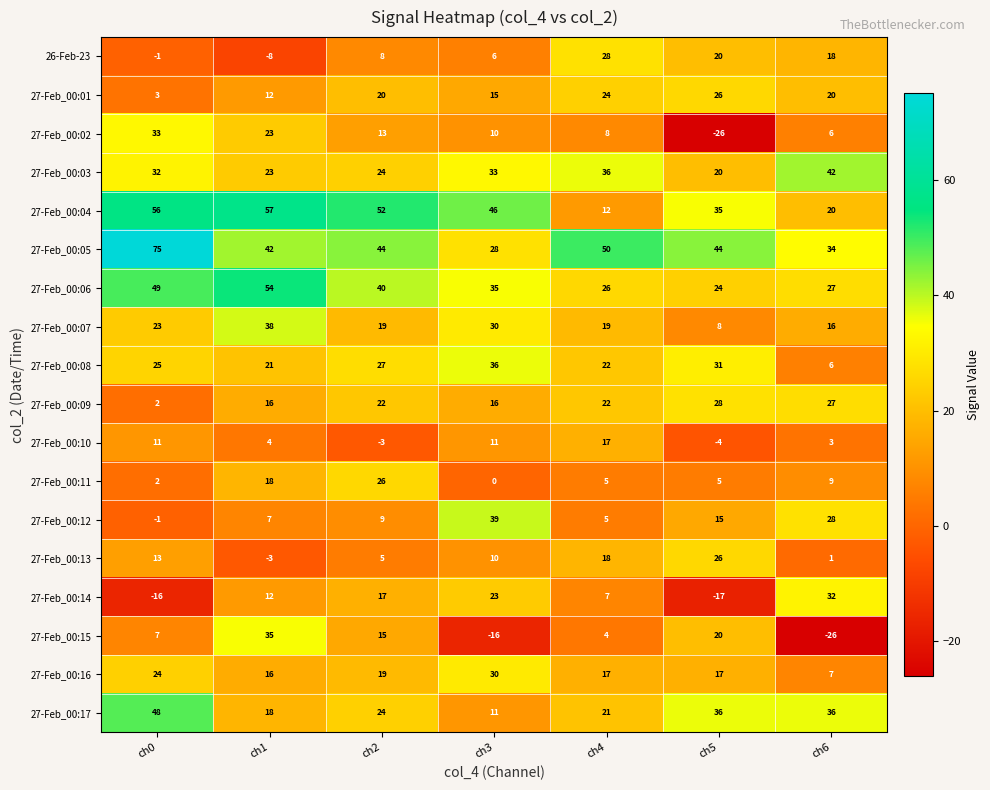

Is it true that 27-Feb_00:14 equals 23 at ch3?

True